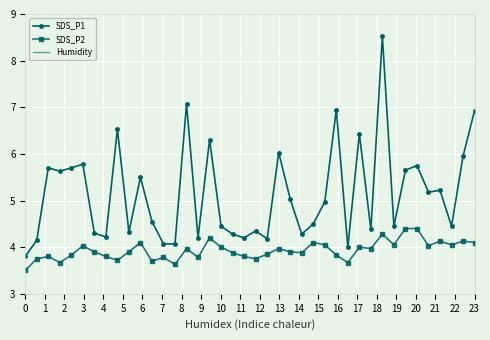

What is the value of the SDS_P2 point at the 1st from the left?

3.5